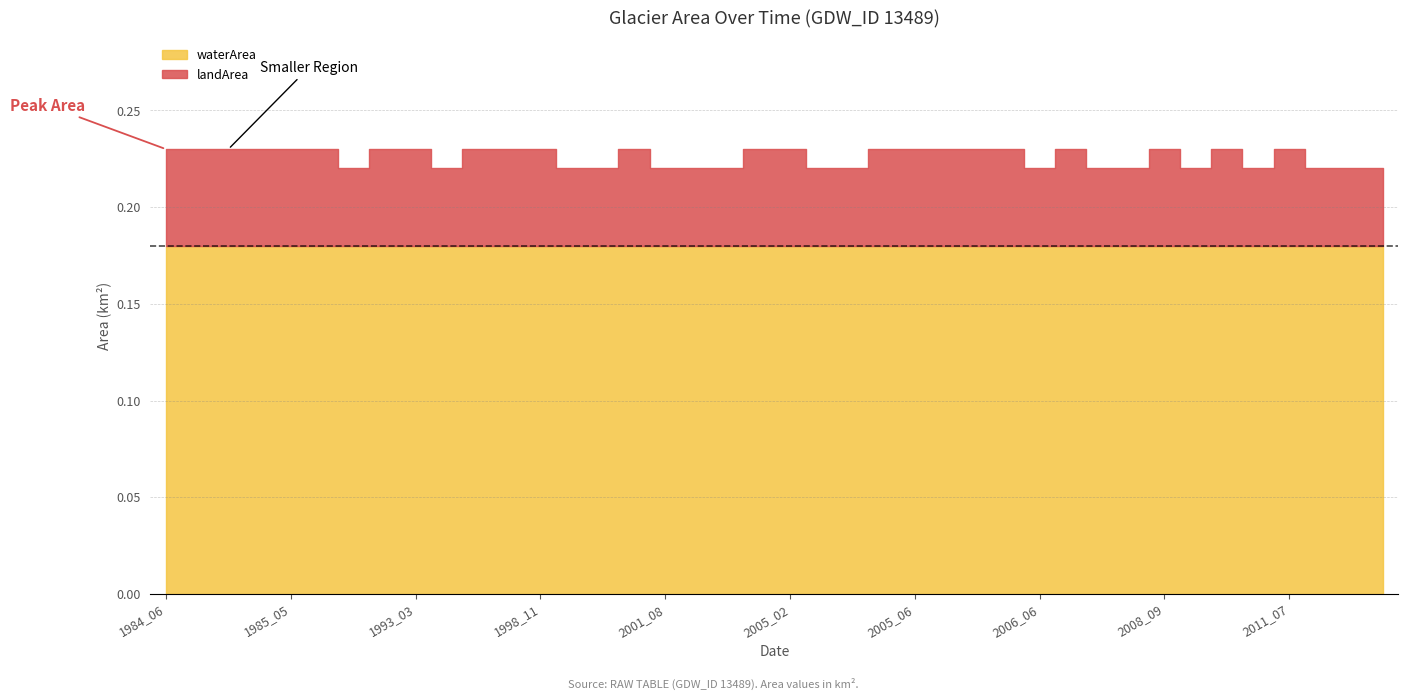

Which series has the widest spread of values?

landArea